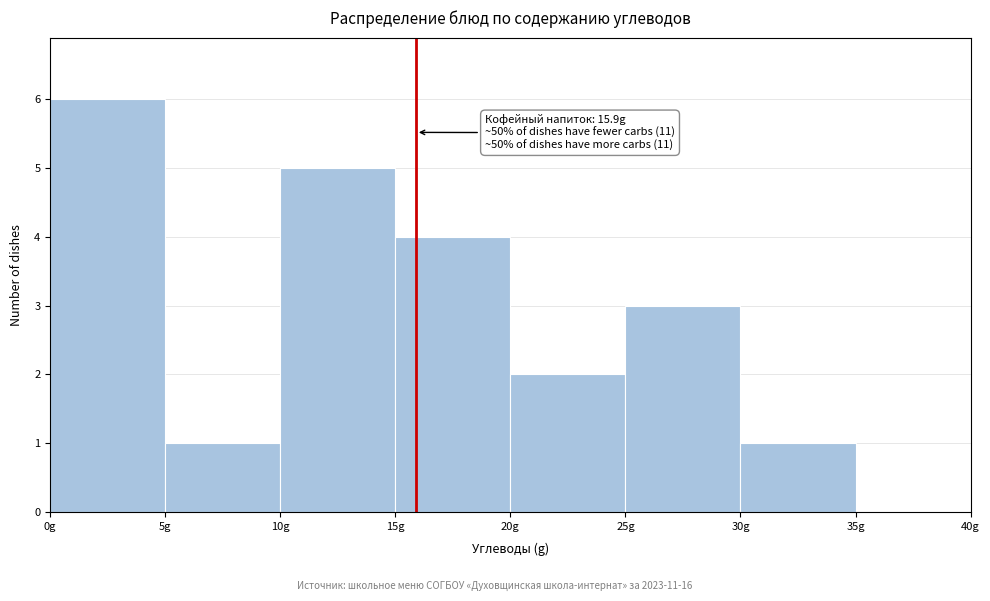

Which range on the x-axis has the tallest bar?

0 to 5